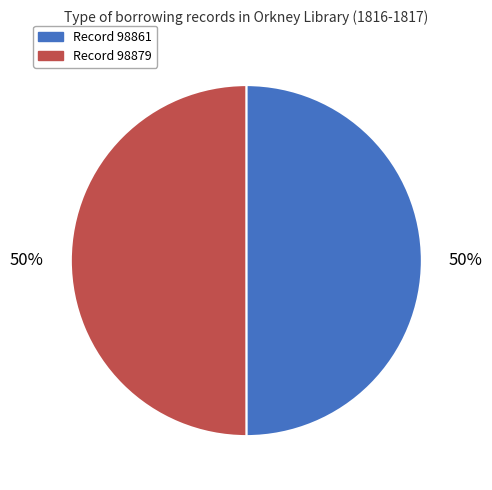

Approximately how many times larger is the value at Record 98879 compared to Record 98861?

1.0